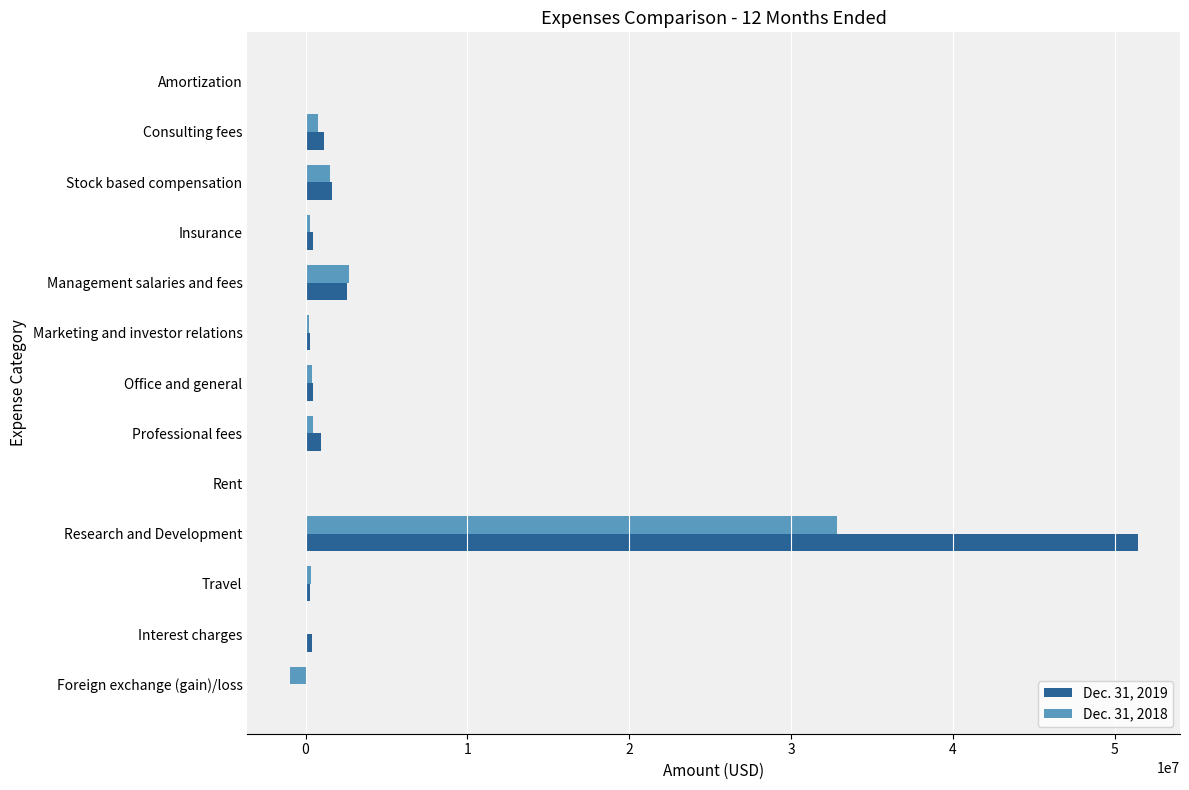

At which label does Dec. 31, 2018 reach its peak?

Research and Development